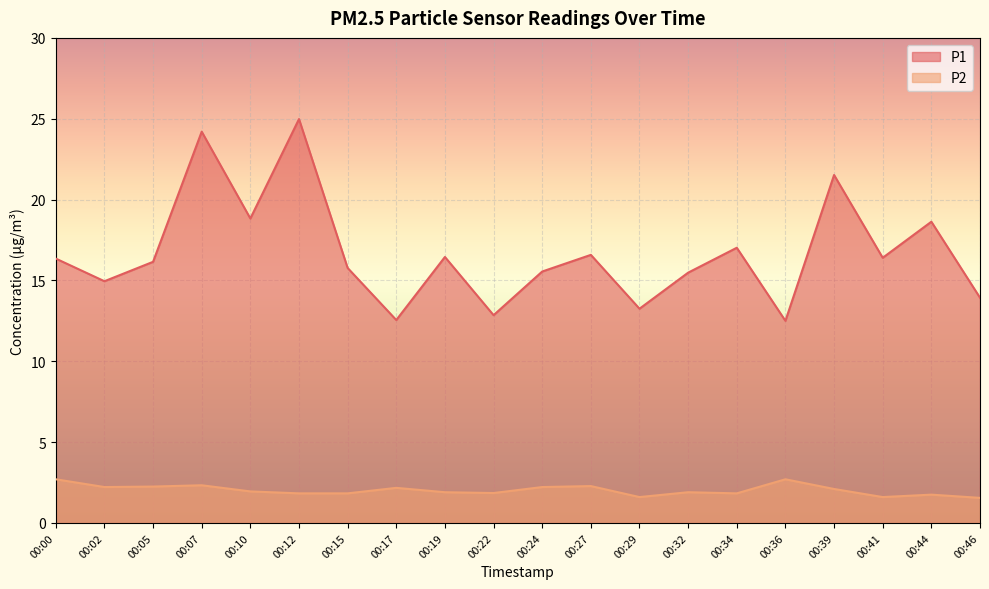

How many interior local peaks does the P2 series have?

6